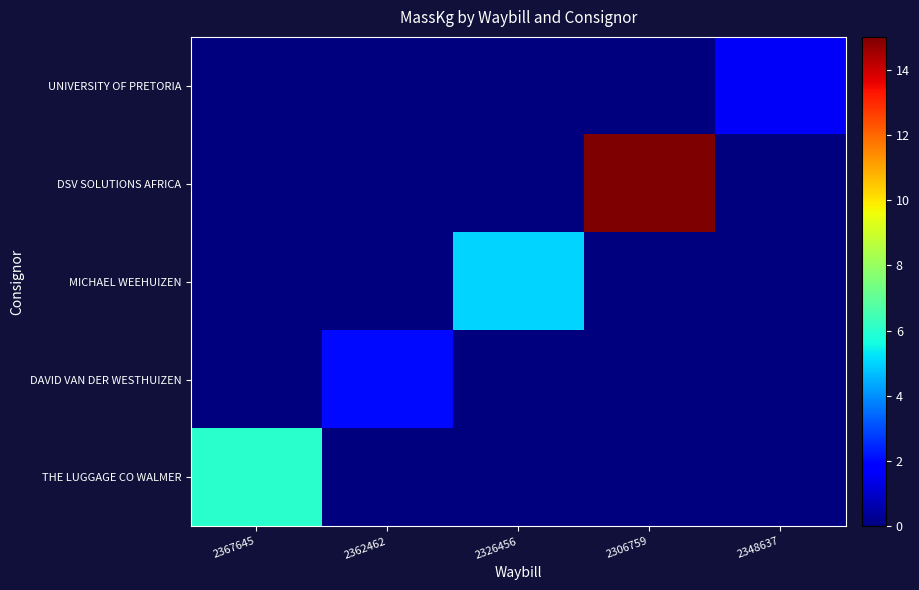

What is the total value across all series at 2306759?

15.0